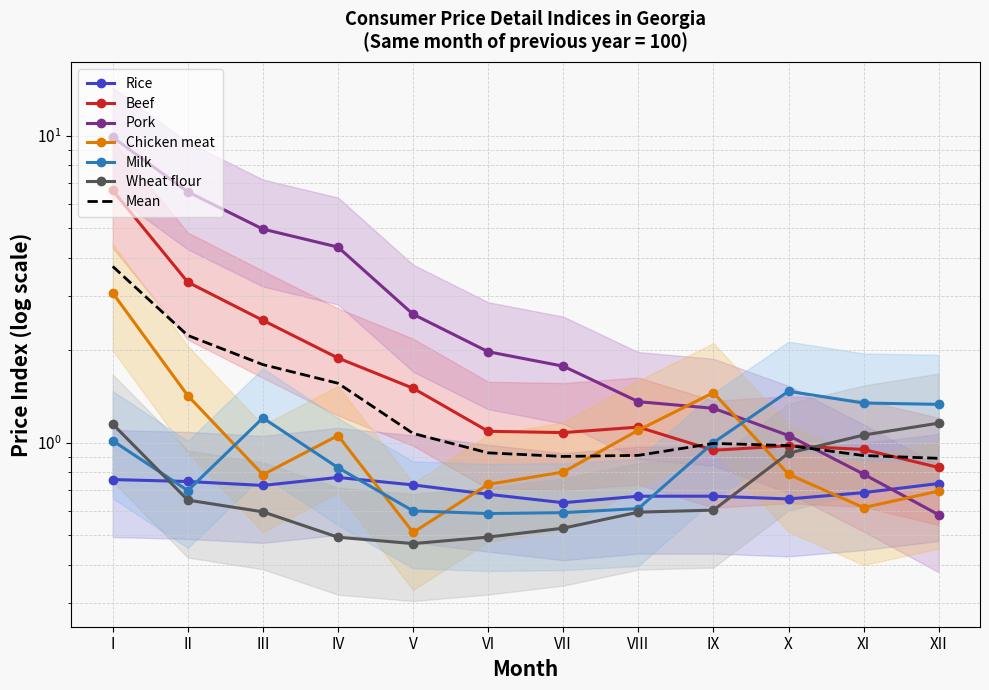

Between I and XI, which series saw the biggest shift?

Beef